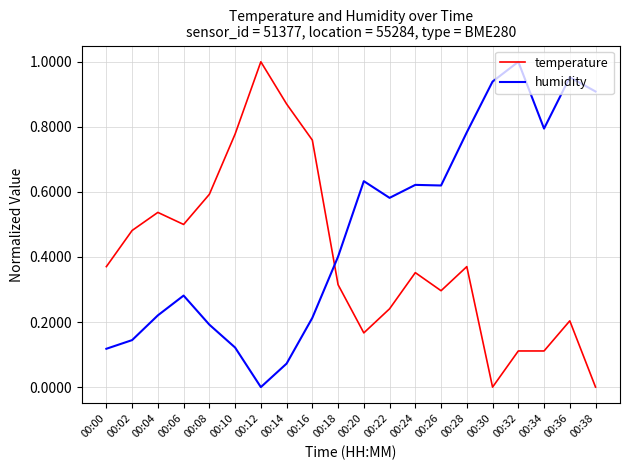

Which series changed the most between 00:02 and 00:26?

humidity